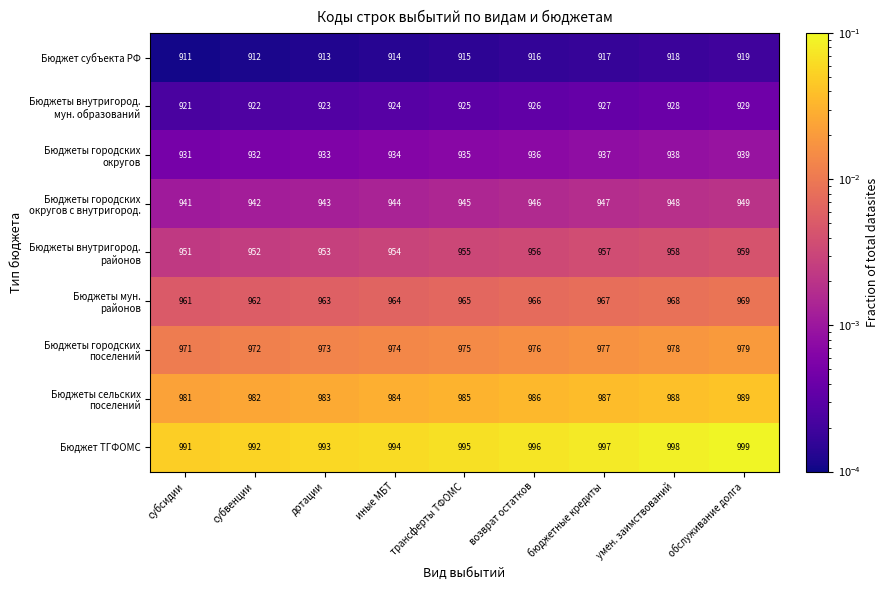

Count the number of categories in the chart.

9